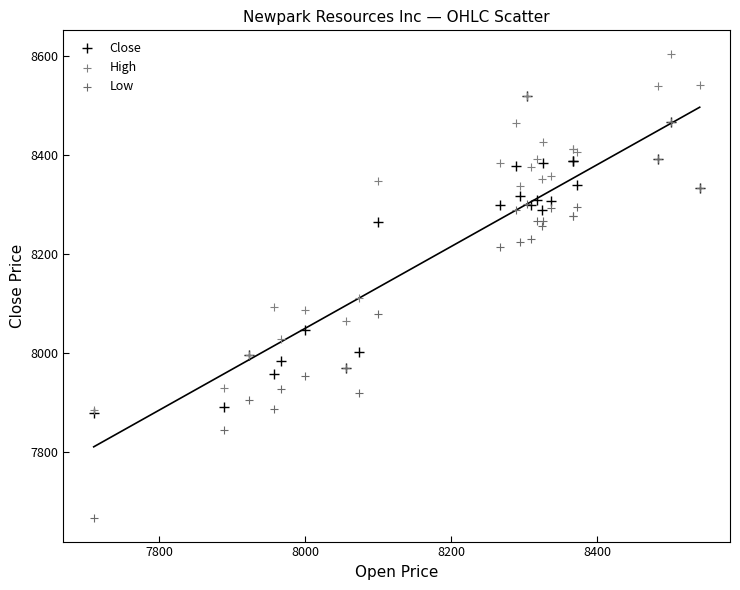

Across all series, what Y value is closest to 8135?

8111